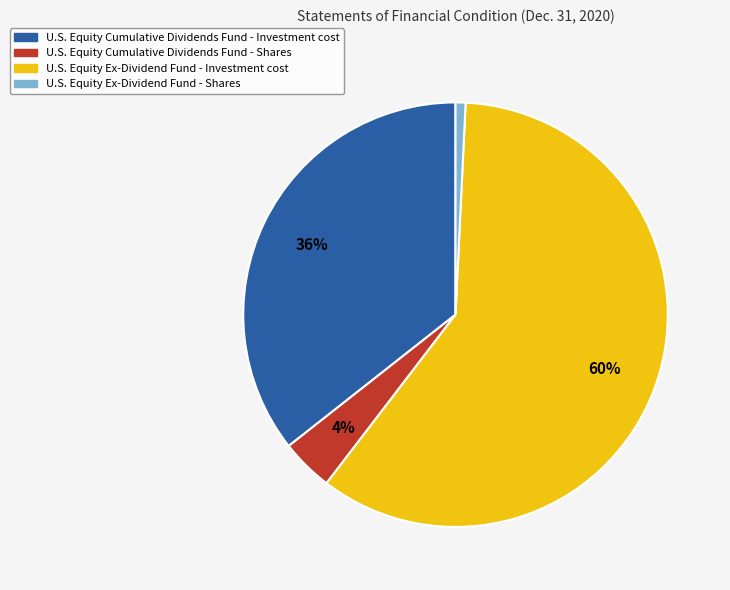

To the nearest percent, what portion does U.S. Equity Cumulative Dividends Fund - Shares represent?

4%